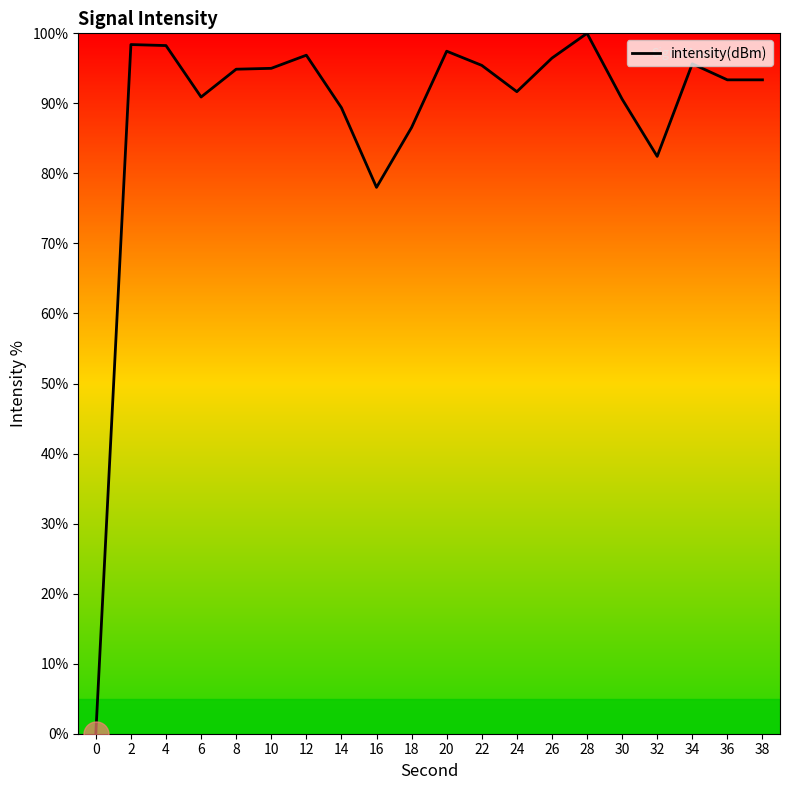

What is the maximum value shown in the chart?

100.0